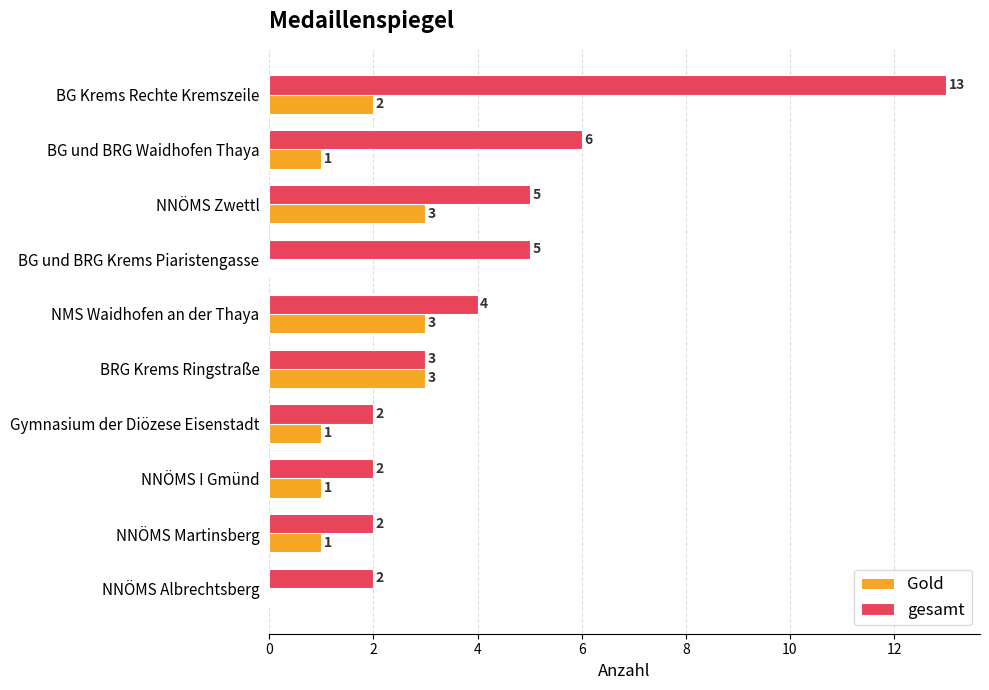

What are all the series names shown in the legend?

Gold, gesamt